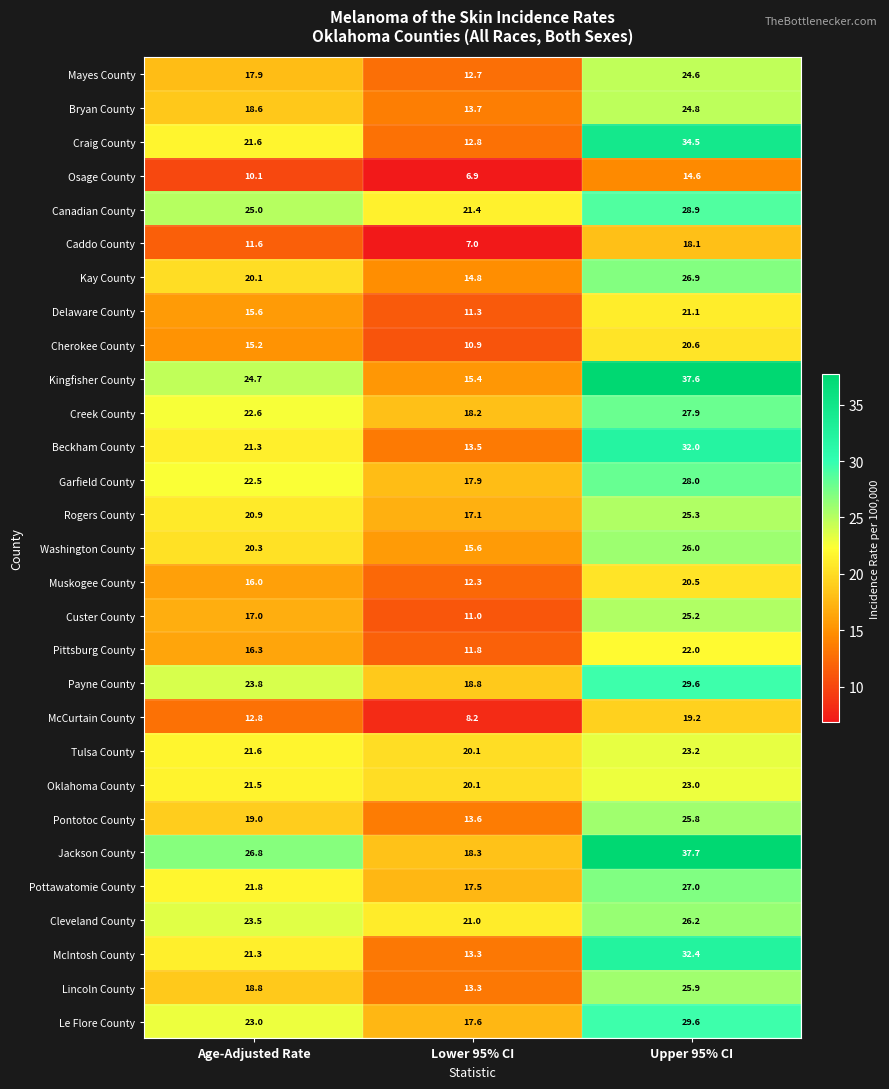

The Osage County series shows 10.1 at Age-Adjusted Rate. True or false?

True